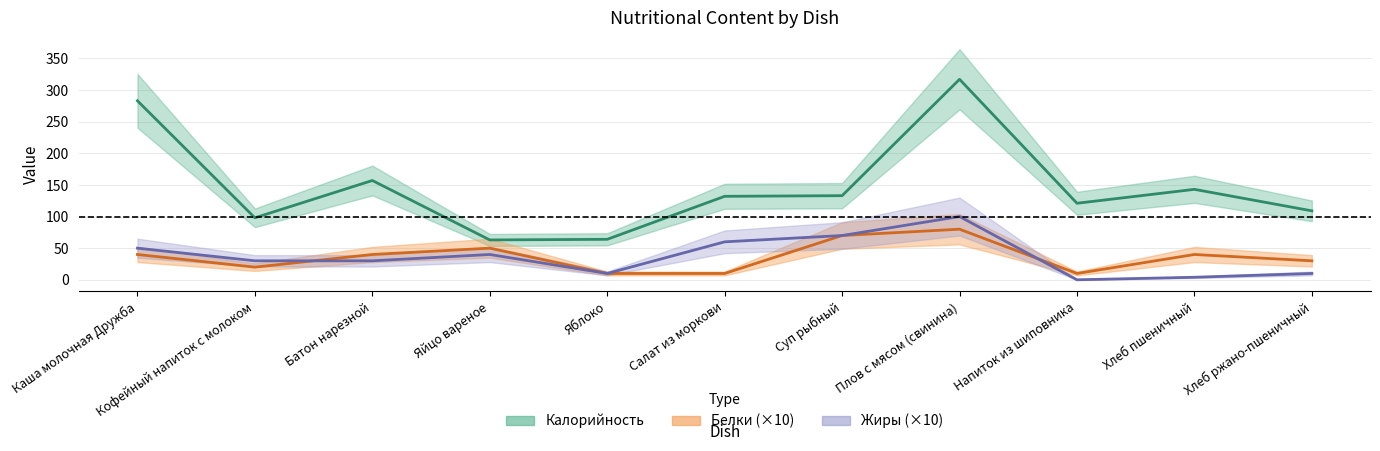

How many interior local peaks does the Калорийность series have?

3